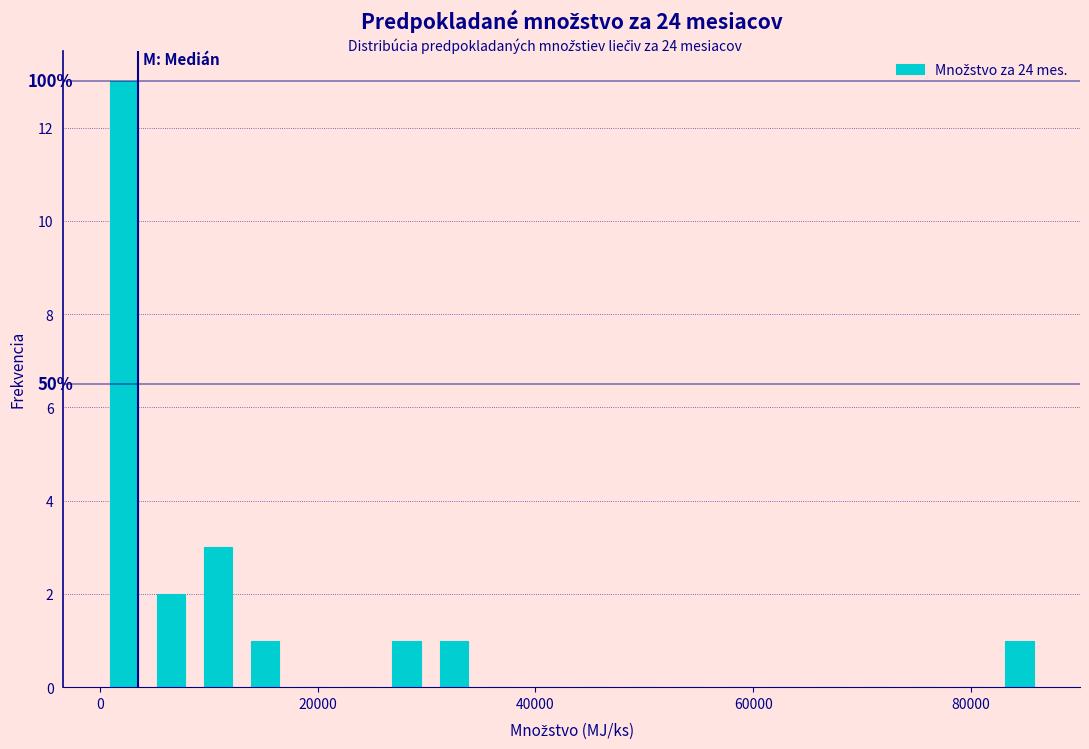

Read against the x-axis, roughly where is the centre of the tallest bar?

2000